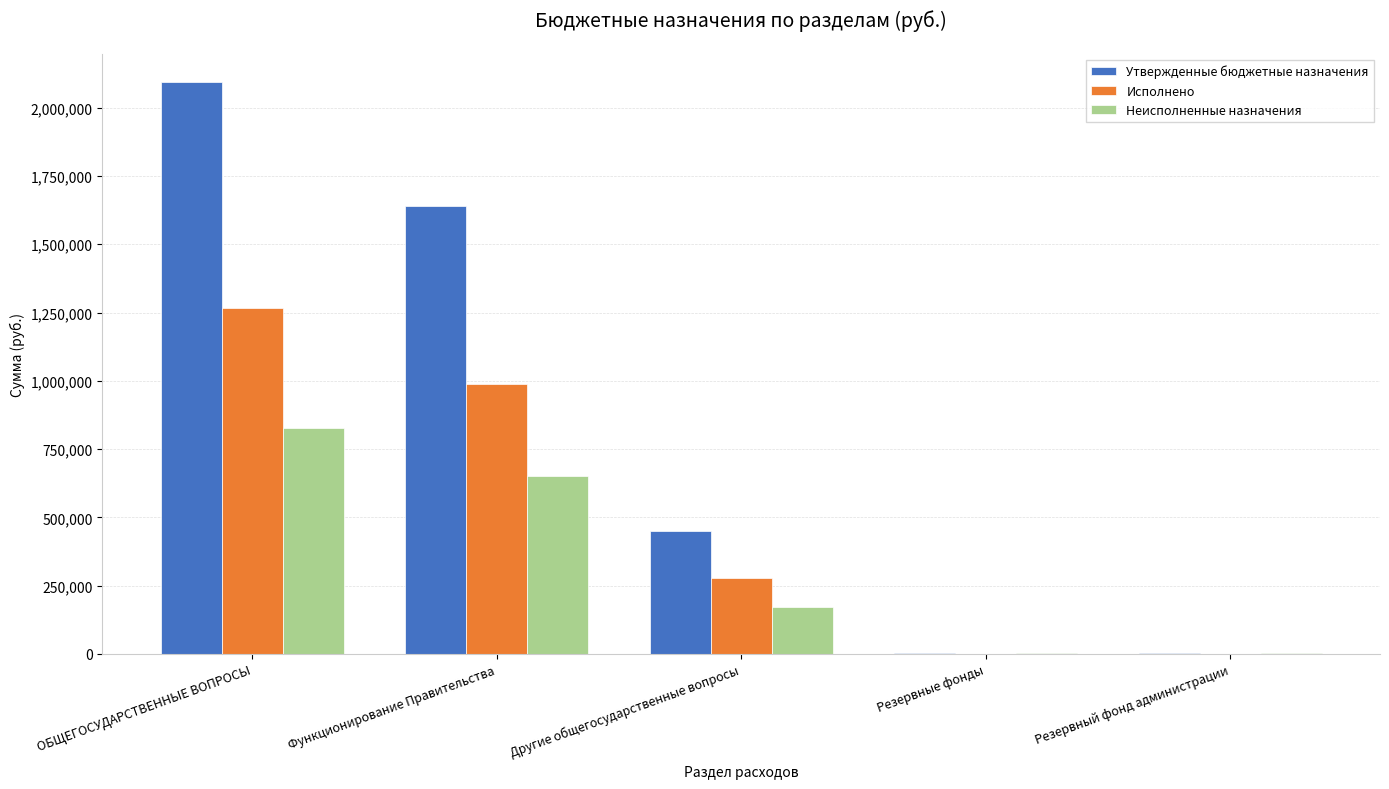

Read the Исполнено value at ОБЩЕГОСУДАРСТВЕННЫЕ ВОПРОСЫ.

1265310.8